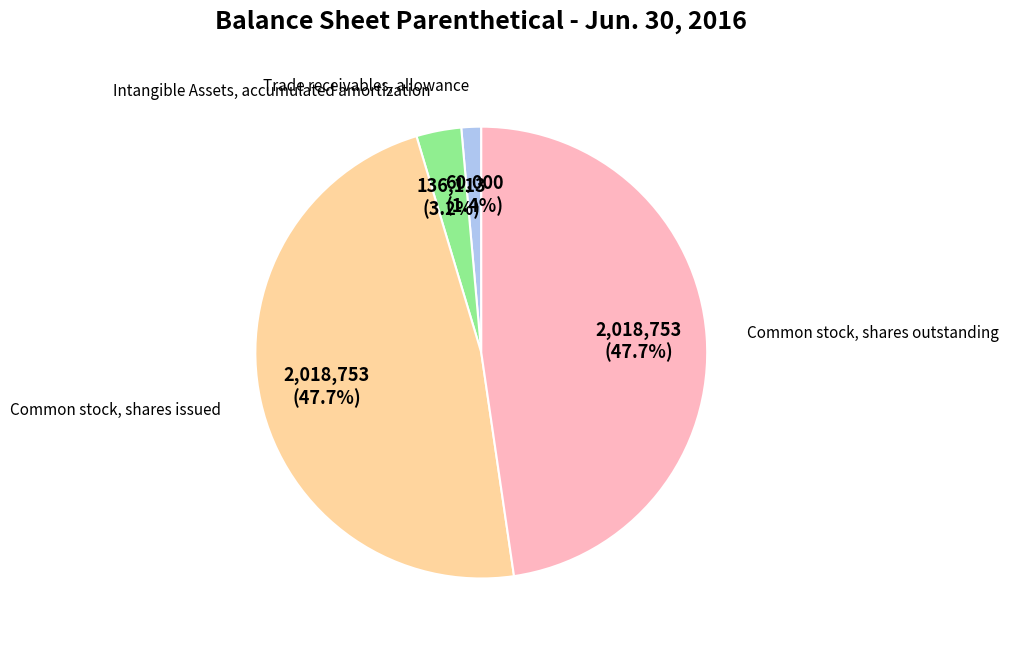

Is there a majority slice in this chart?

No